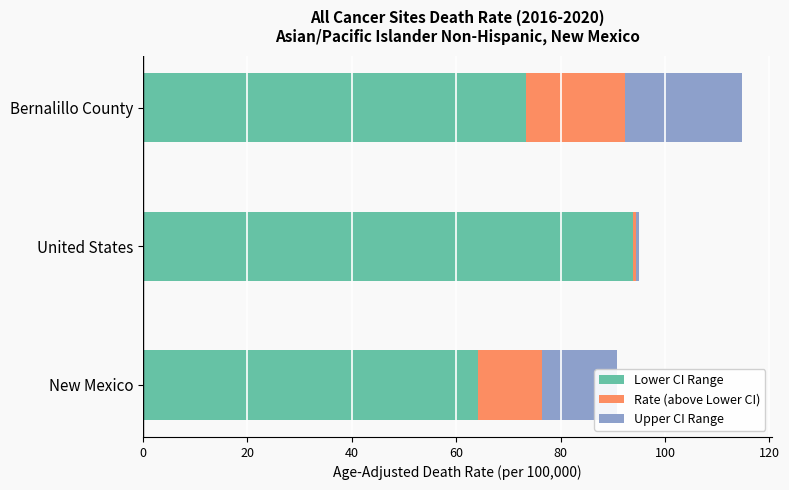

The Lower CI Range series shows 16.0 at New Mexico. True or false?

False